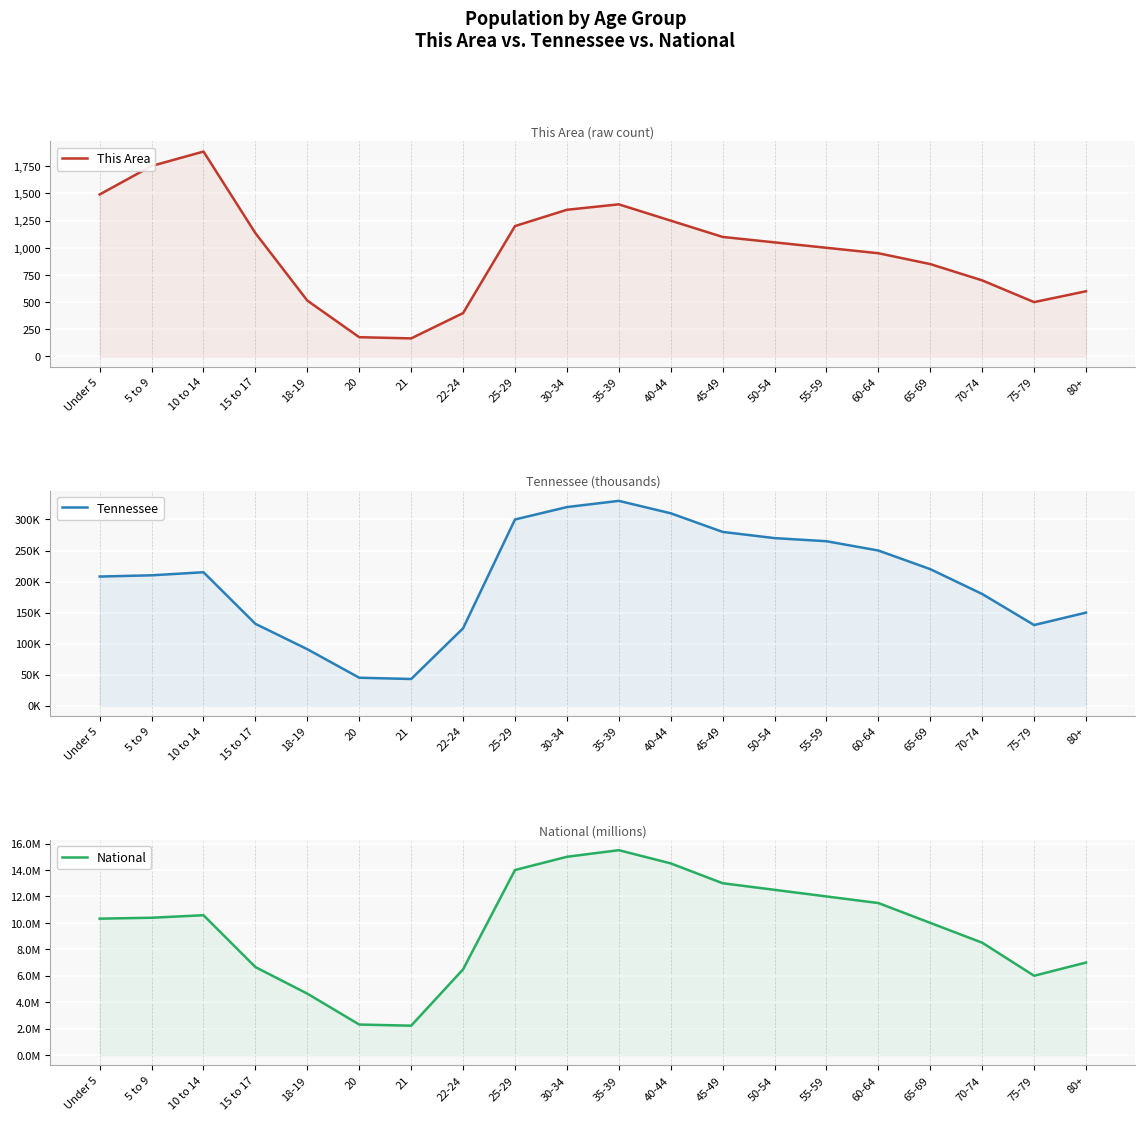

Where is the first local maximum for National?

10 to 14